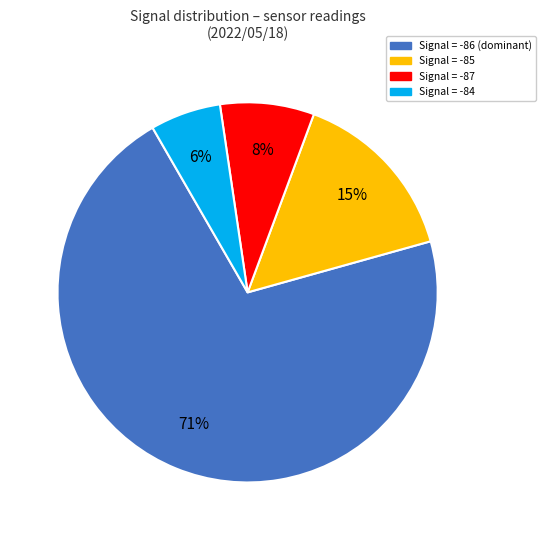

Is there a majority slice in this chart?

Yes